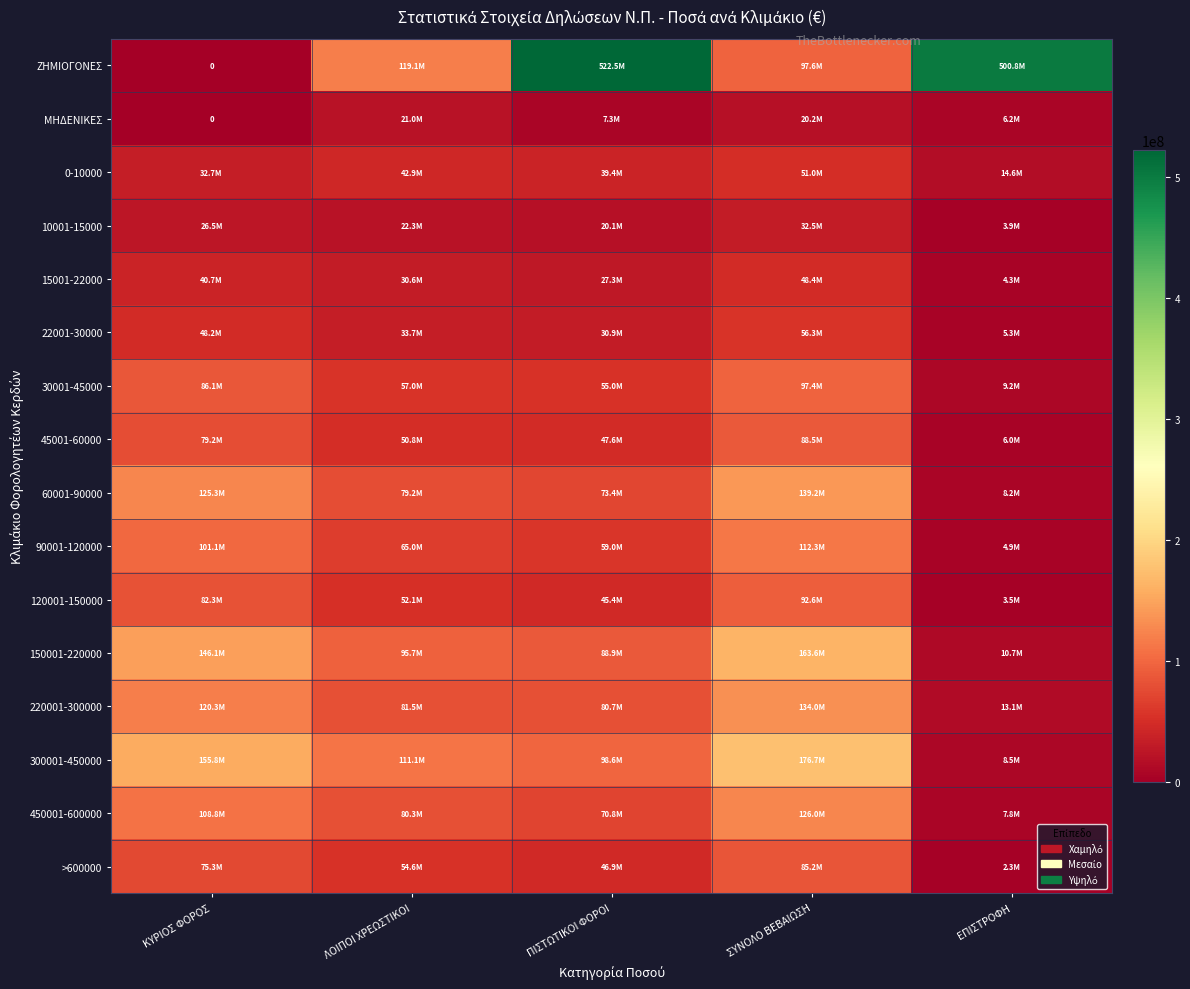

Which category has the highest value across all series?

ΠΙΣΤΩΤΙΚΟΙ ΦΟΡΟΙ